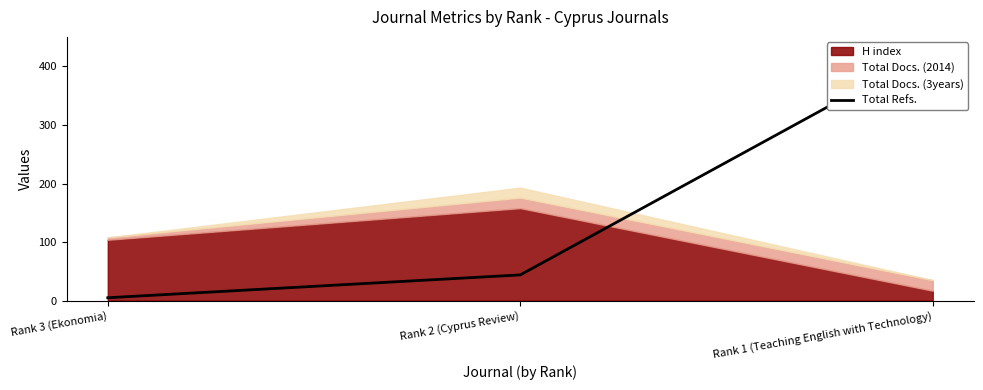

Does the chart have visible grid lines?

No